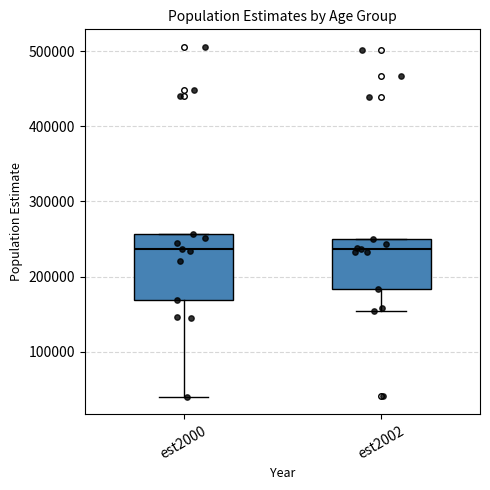

Which box is the tallest, from its lower edge to its upper edge?

est2000